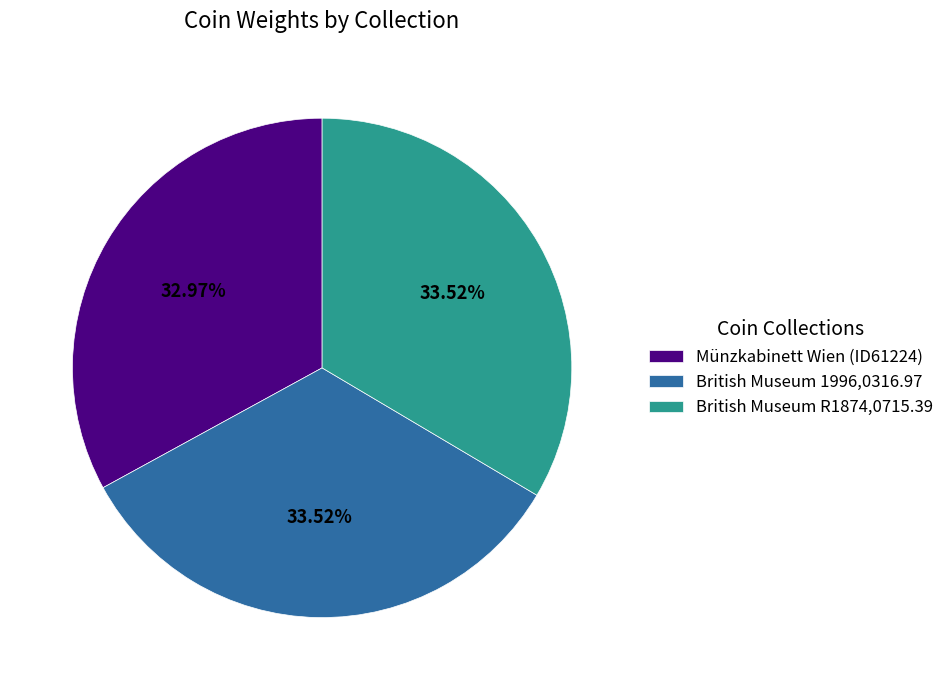

Is there a majority slice in this chart?

No